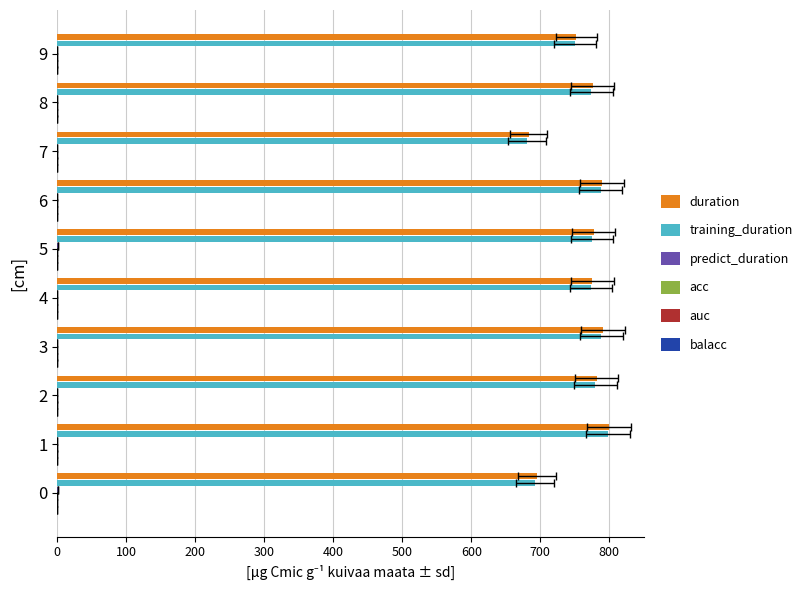

Which series has the largest range (max minus min)?

duration